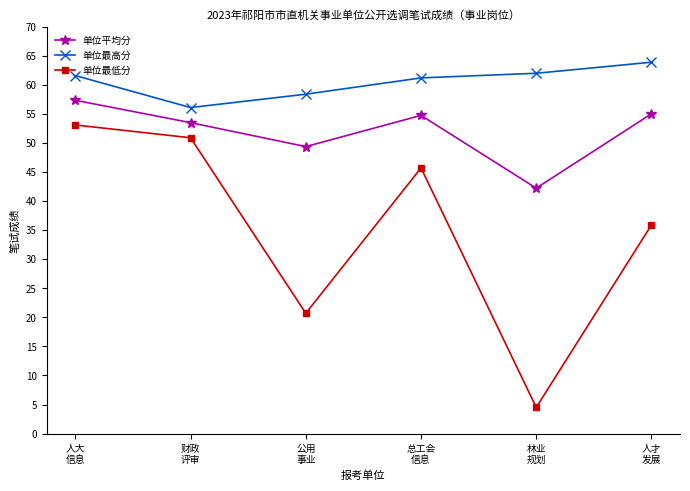

Rank the series by their average value, from highest to lowest.

单位最高分, 单位平均分, 单位最低分